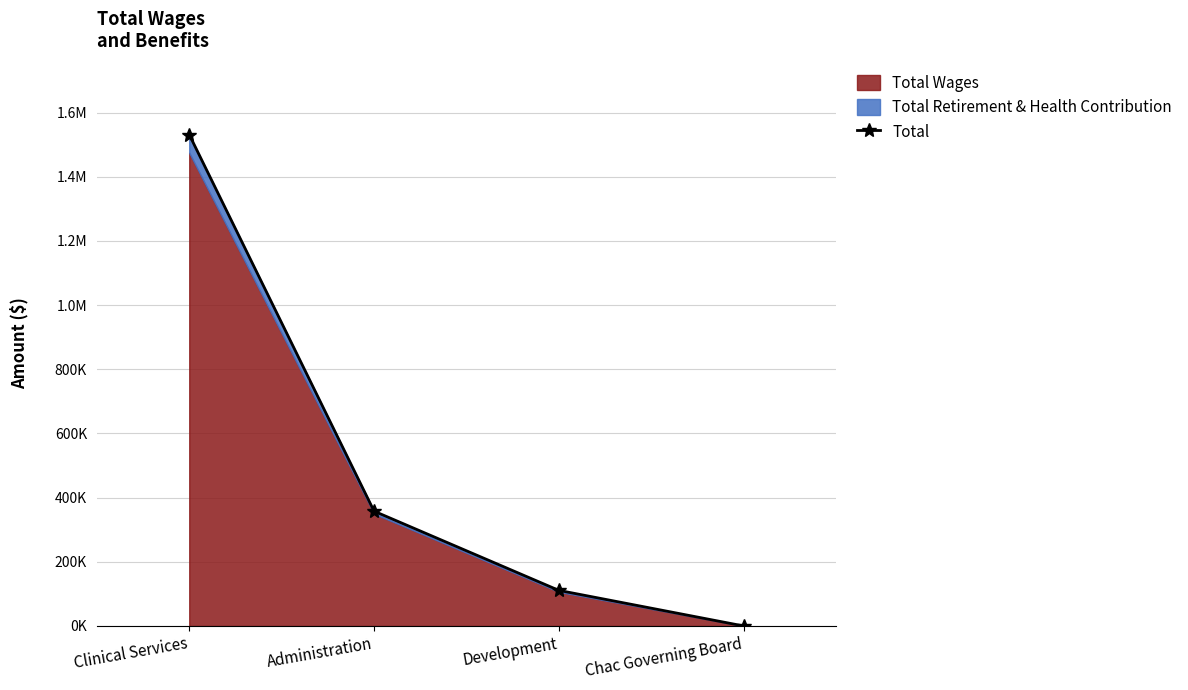

What position from the left is Administration?

2